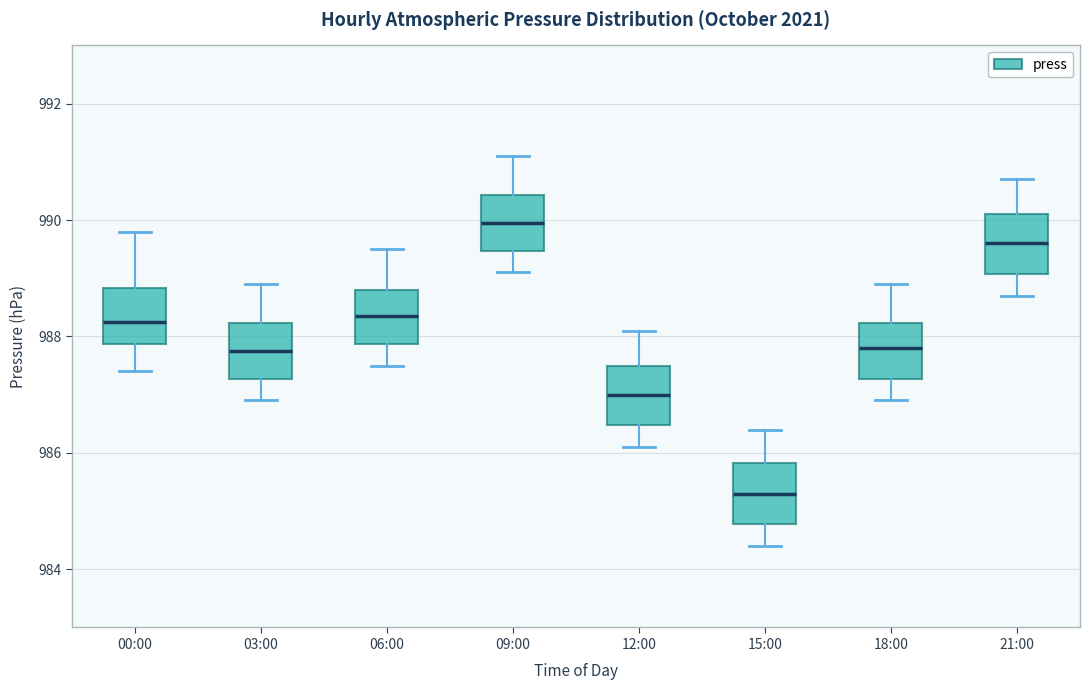

Reading left to right, transcribe this box plot: for each box, give where its median line is, the range the box spans, and where its two whiskers end, as read against the y-axis. The values are not printed on the chart, so give them approximately, as read against the axis.

00:00: median 988.2, box 987.8 to 988.8, whiskers 987.4 to 989.8
03:00: median 987.8, box 987.2 to 988.2, whiskers 987.0 to 989.0
06:00: median 988.4, box 987.8 to 988.8, whiskers 987.6 to 989.6
09:00: median 990.0, box 989.4 to 990.4, whiskers 989.2 to 991.2
12:00: median 987.0, box 986.4 to 987.6, whiskers 986.2 to 988.2
15:00: median 985.4, box 984.8 to 985.8, whiskers 984.4 to 986.4
18:00: median 987.8, box 987.2 to 988.2, whiskers 987.0 to 989.0
21:00: median 989.6, box 989.0 to 990.2, whiskers 988.8 to 990.8